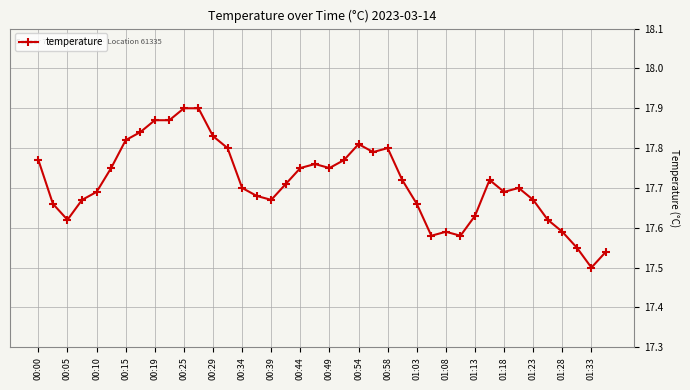

How many lines are shown in the chart?

1